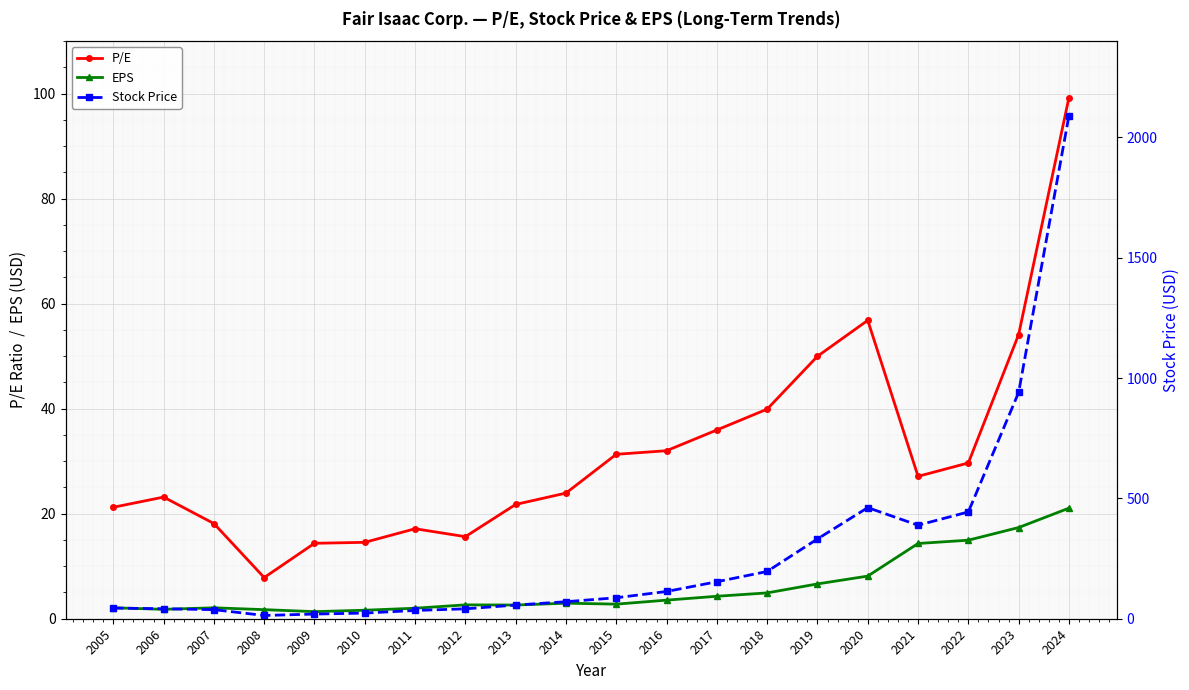

What is the maximum value for P/E?

99.3